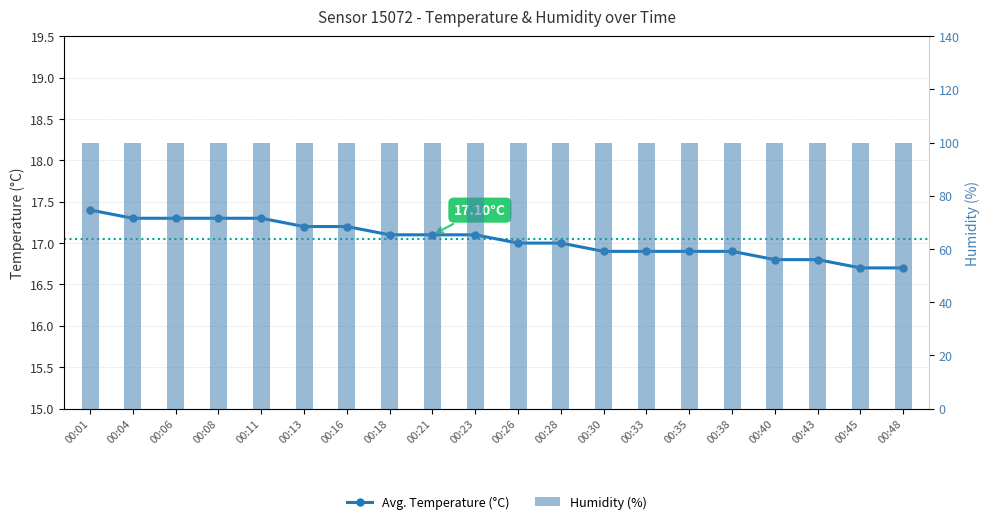

True or false: humidity has a value of 99.9 at 00:28.

True